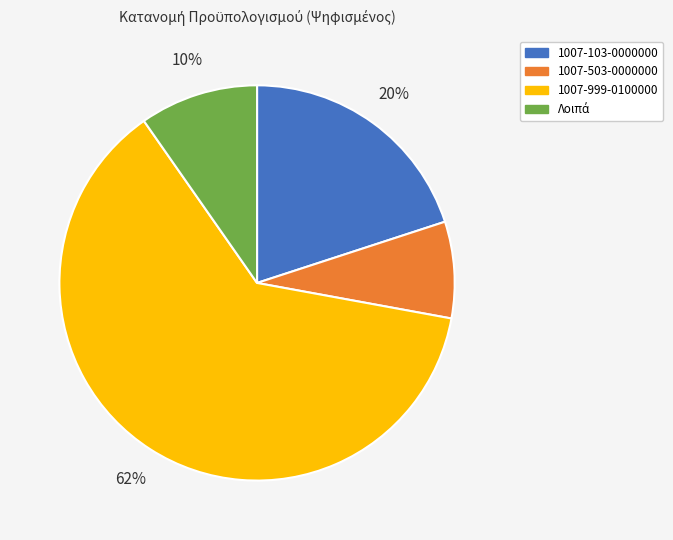

Is the sum of 1007-999-0100000 and 1007-503-0000000 greater than half?

Yes